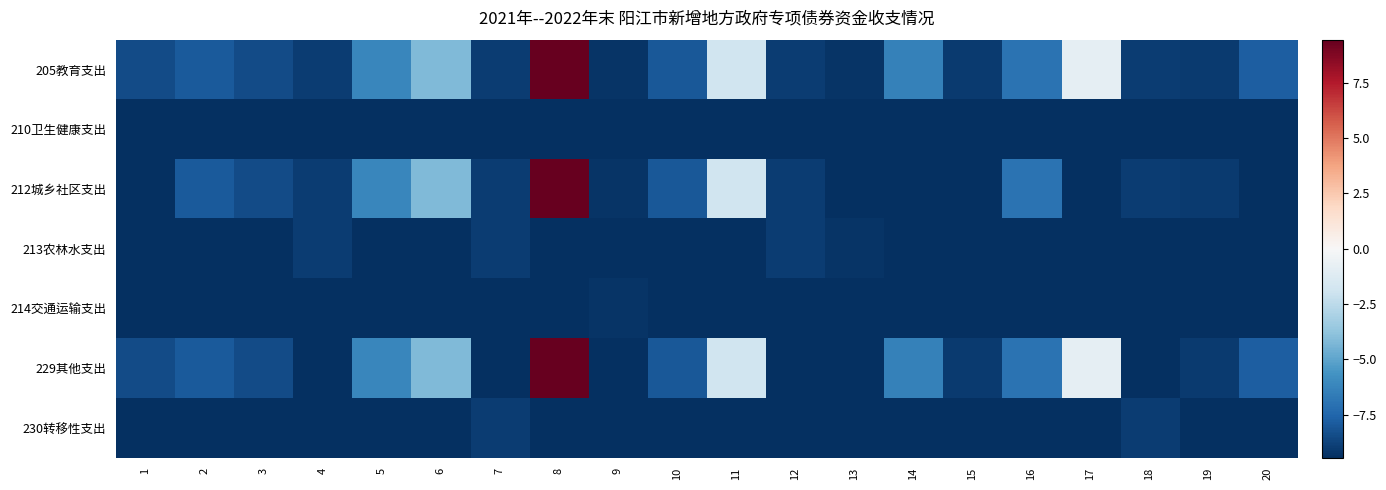

What is the spread (max minus min) of values at 13?

0.2